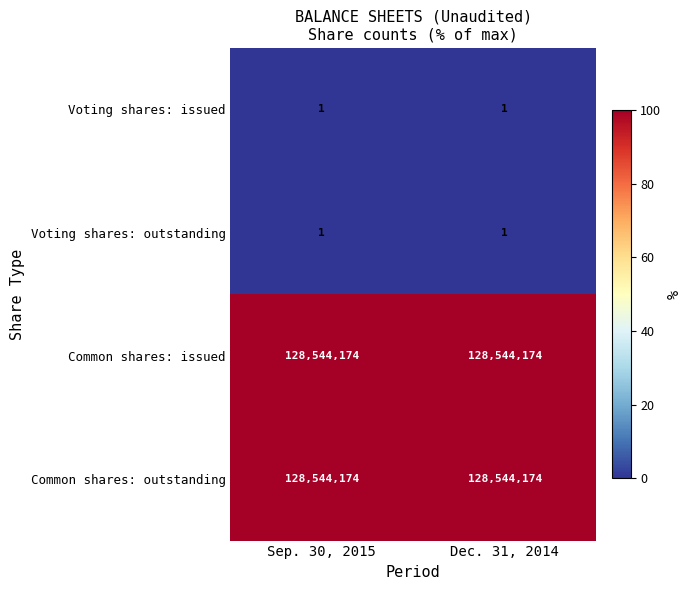

Reading right to left, transcribe all the data shown in this chart.

Voting shares: issued: 1	1
Voting shares: outstanding: 1	1
Common shares: issued: 128544174	128544174
Common shares: outstanding: 128544174	128544174